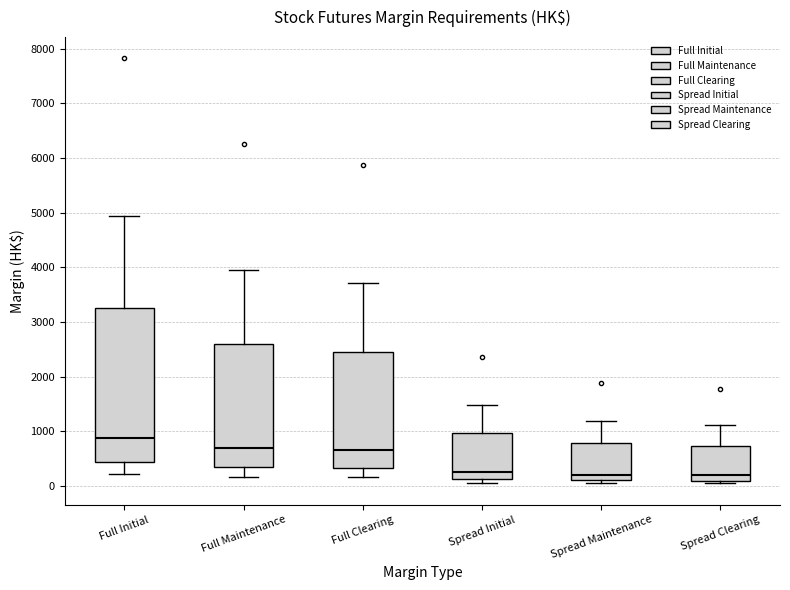

Where is the lower edge of the box for Spread Clearing on the y-axis? The values are not printed on the chart, so give them approximately, as read against the axis.

100